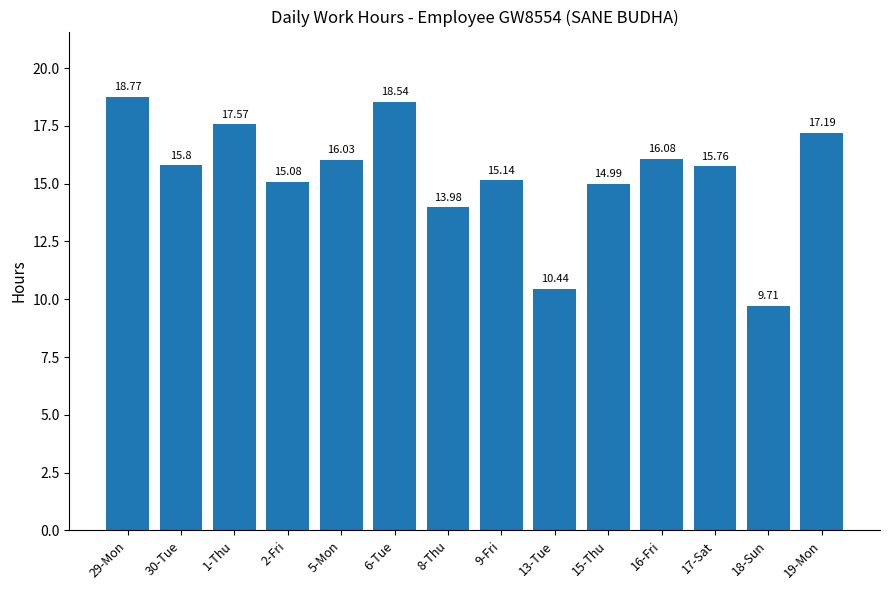

List the labels in order of value, largest first.

29-Mon, 6-Tue, 1-Thu, 19-Mon, 16-Fri, 5-Mon, 30-Tue, 17-Sat, 9-Fri, 2-Fri, 15-Thu, 8-Thu, 13-Tue, 18-Sun